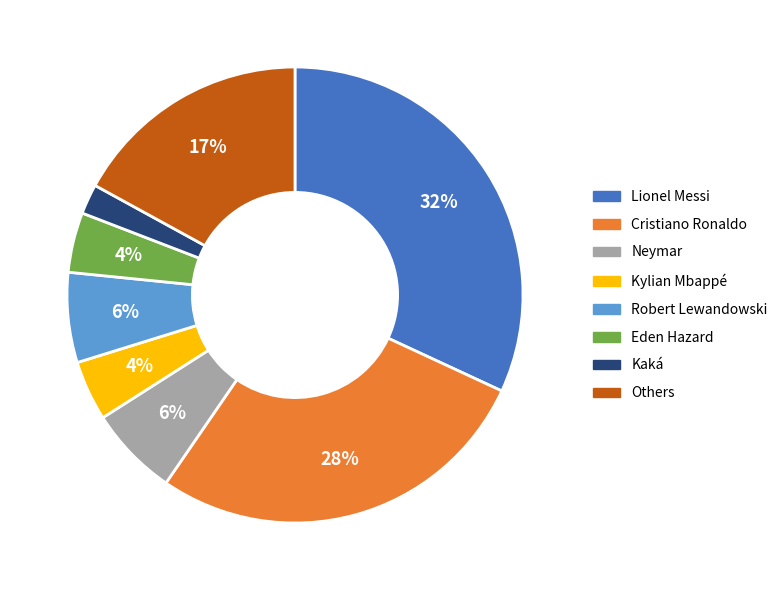

Is there a majority slice in this chart?

No